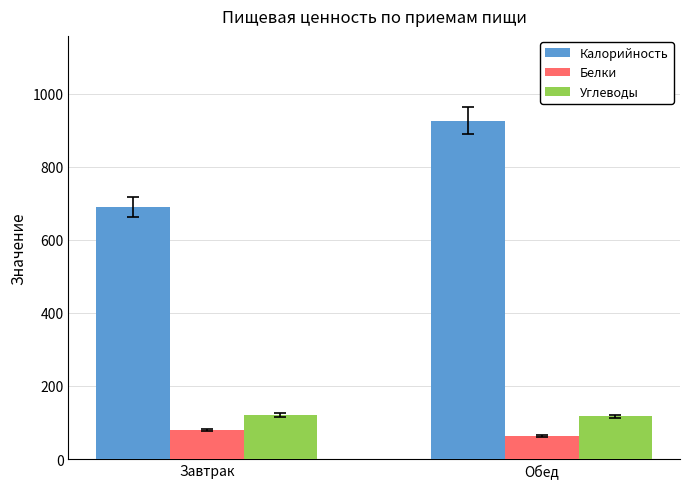

List the series in order of their peak value, lowest first.

Белки, Углеводы, Калорийность